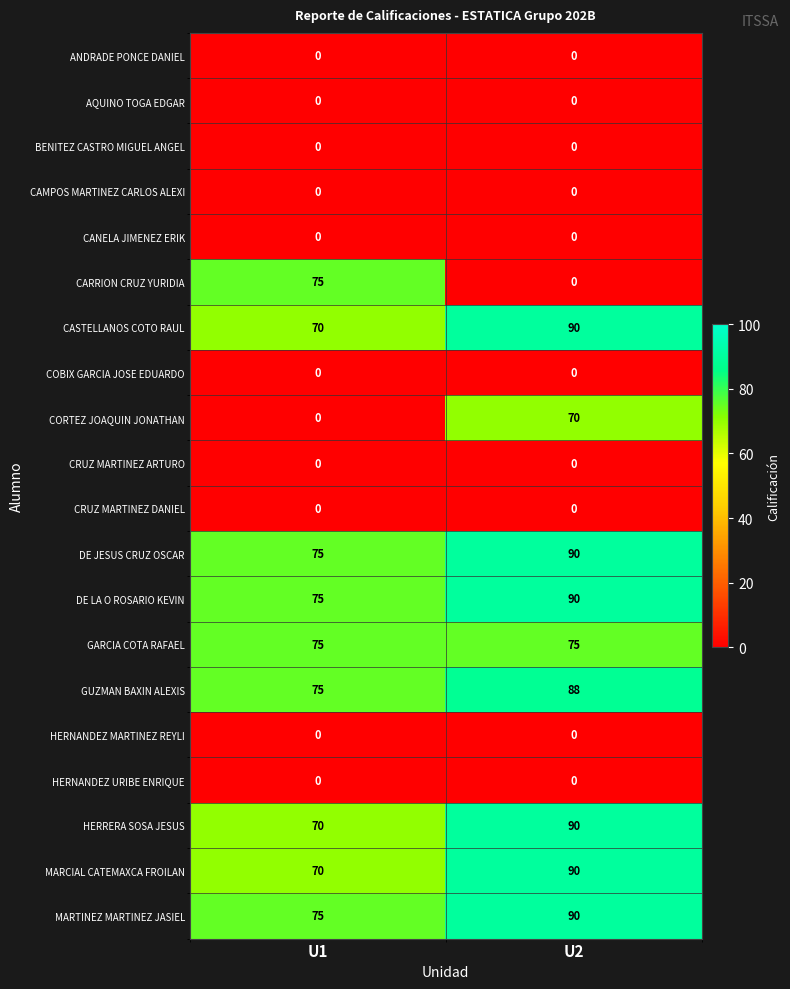

Which category has the highest value across all series?

U2